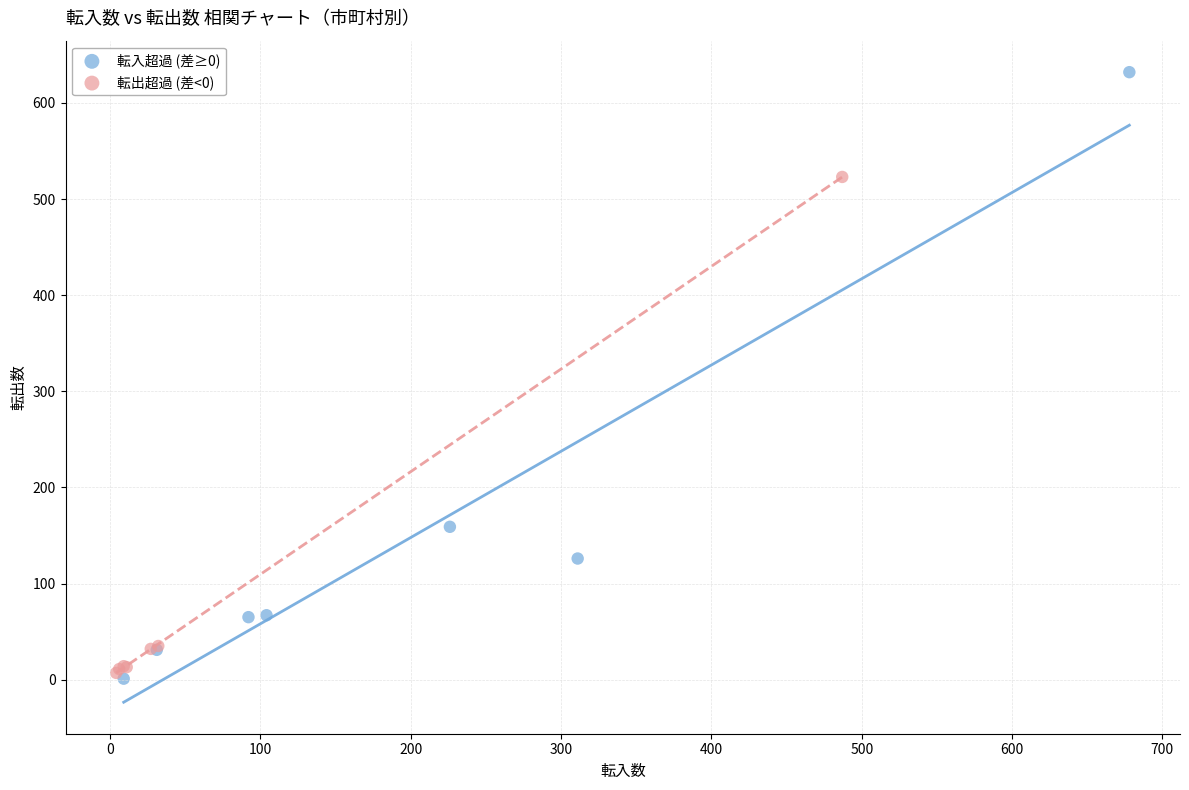

Which series has the widest spread of Y values?

転入超過 (差≥0)